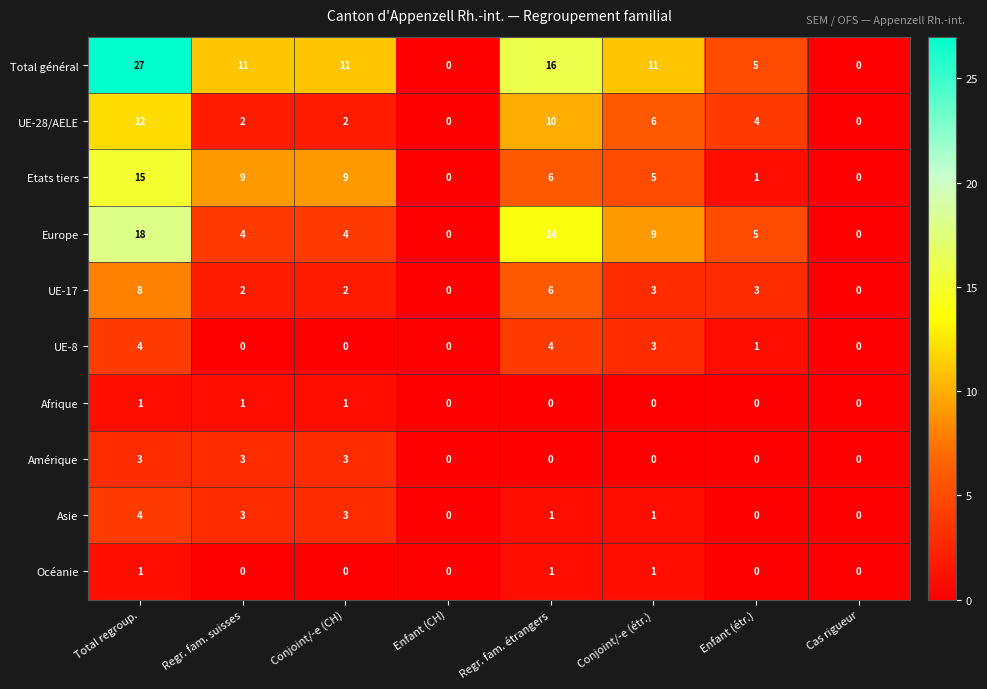

Count the number of categories in the chart.

8